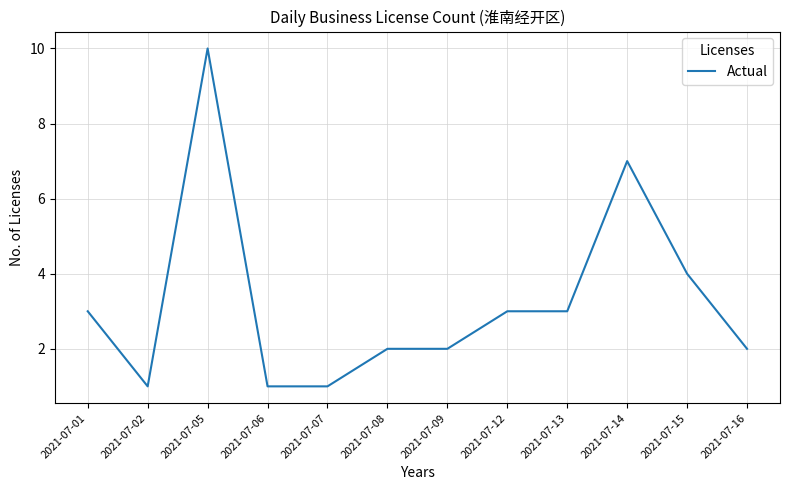

Reading right to left, what are all the values shown in this chart?

2021-07-16=2	2021-07-15=4	2021-07-14=7	2021-07-13=3	2021-07-12=3	2021-07-09=2	2021-07-08=2	2021-07-07=1	2021-07-06=1	2021-07-05=10	2021-07-02=1	2021-07-01=3